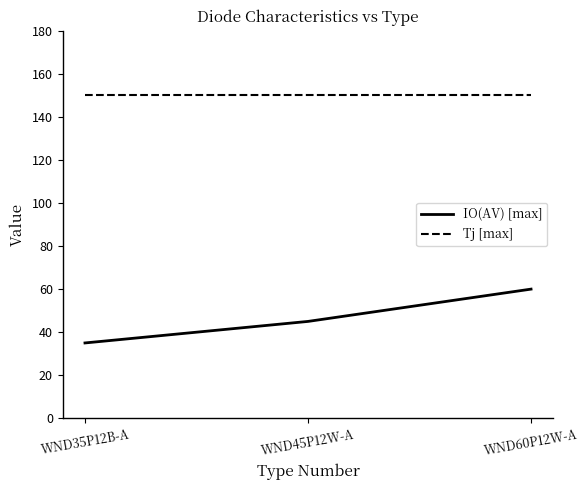

Is the value of Tj [max] at WND60P12W-A greater than the value of IO(AV) [max] at WND60P12W-A?

Yes